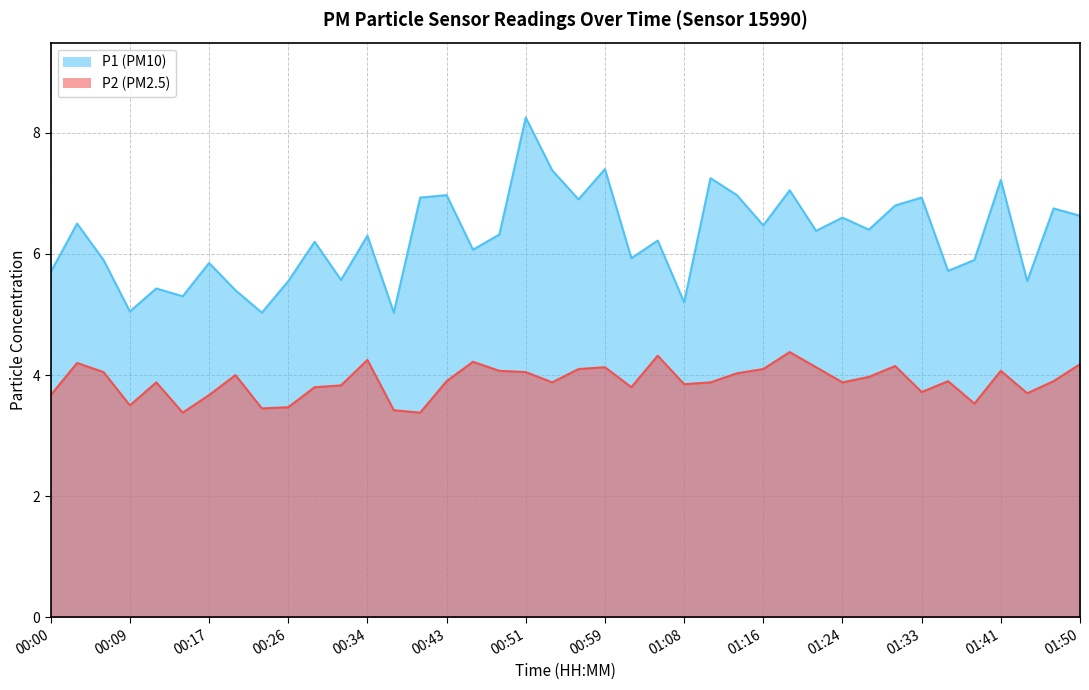

What are all the series names shown in the legend?

P1, P2